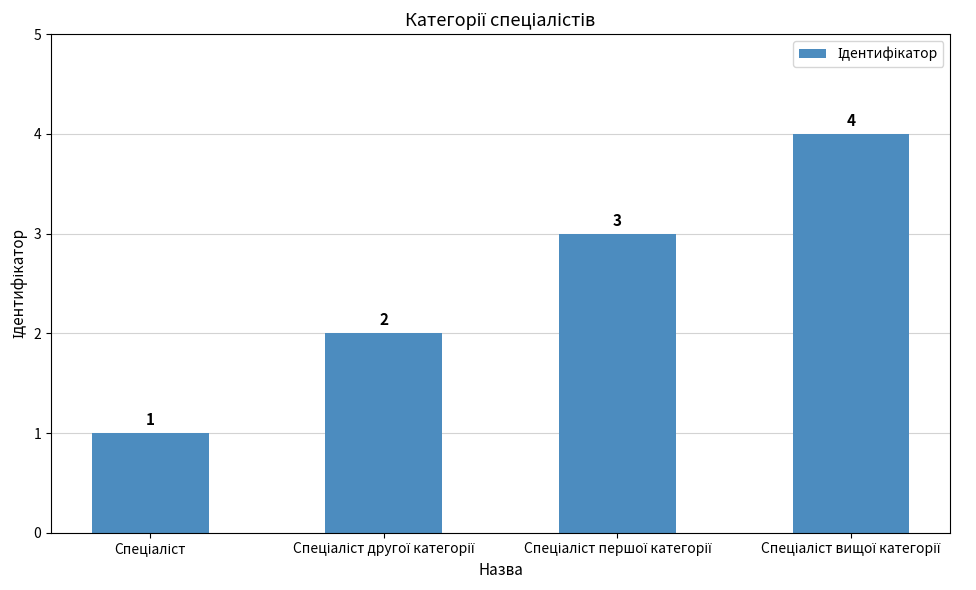

Count the values in the range 2 to 4.

3